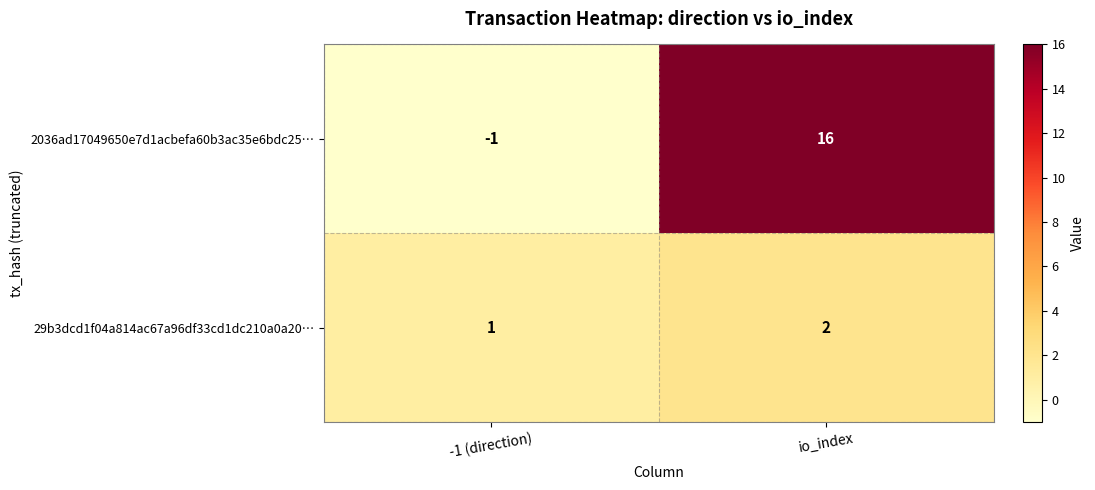

What is the sum of the 29b3dcd1f04a814ac67a96df33cd1dc210a0a20… values at io_index and -1 (direction)?

3